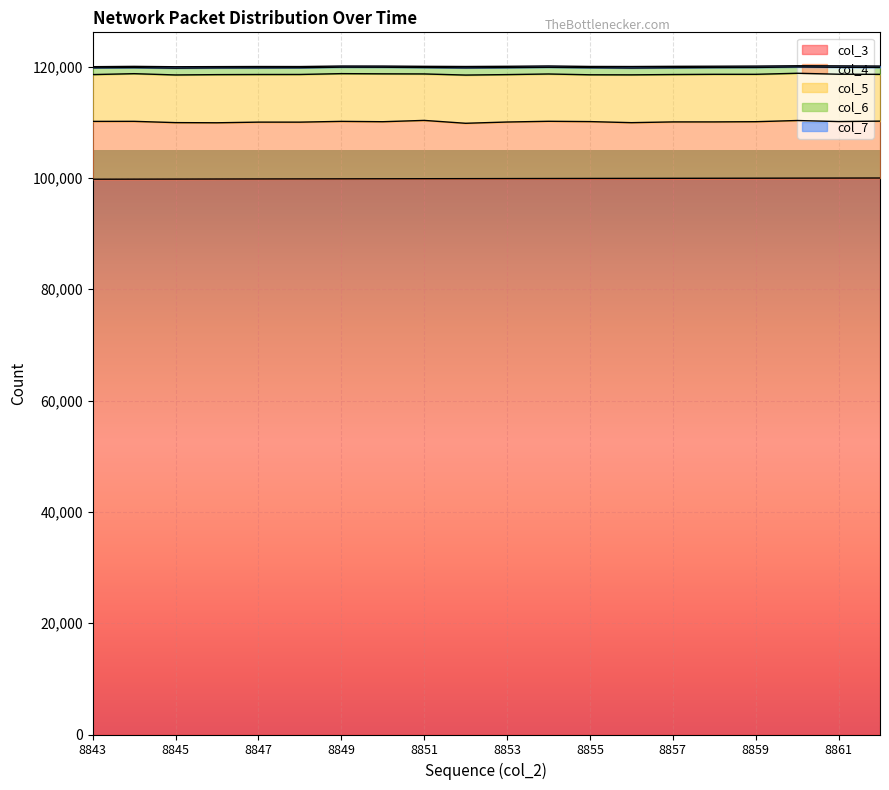

At which label does col_6 first exceed 1217?

8845